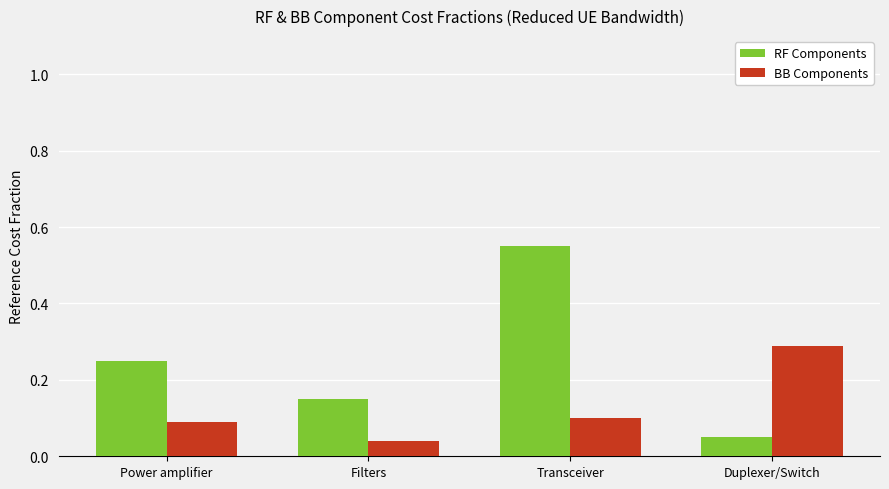

What is the difference between the maximum and minimum values in the RF Components series?

0.5